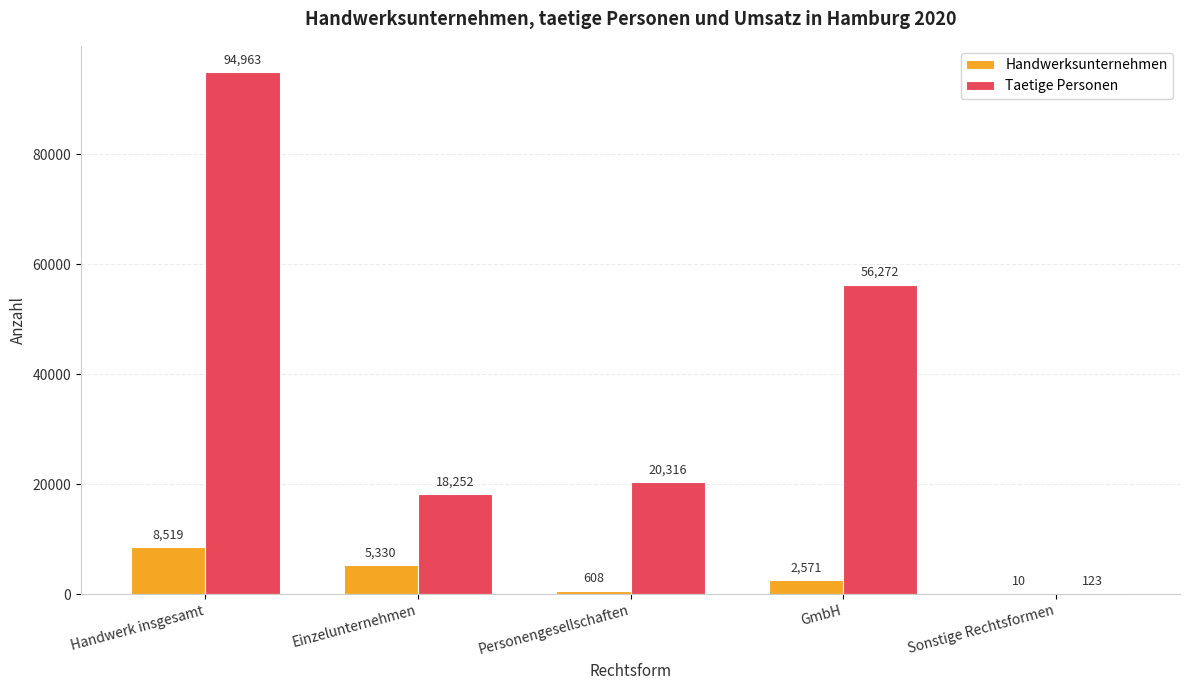

Count the number of categories in the chart.

5